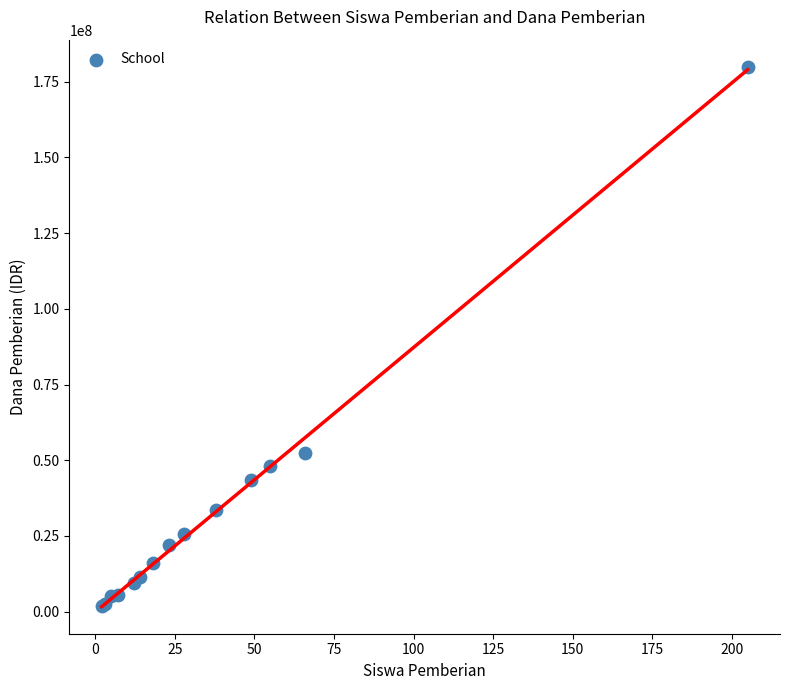

What Y value in the scatter plot is closest to 91000000?

52500000